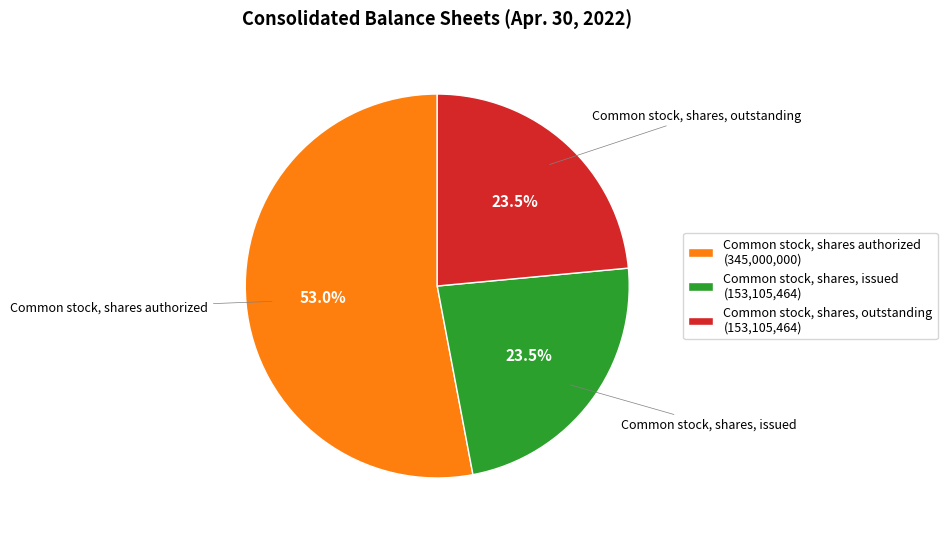

What is the ratio of the value at Common stock, shares, outstanding (153,105,464) to the value at Common stock, shares authorized (345,000,000)?

0.4